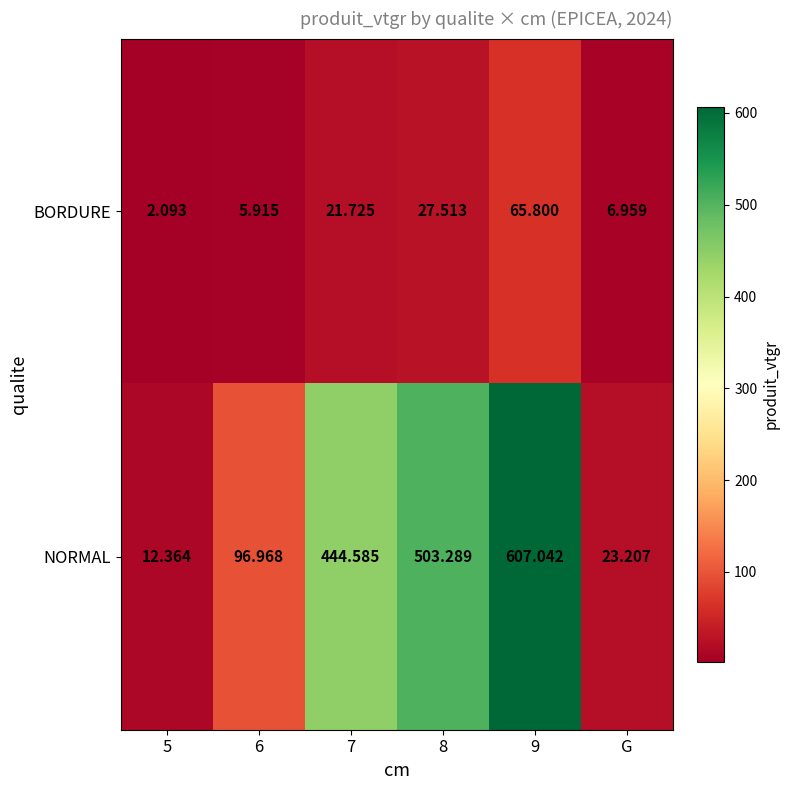

Which series has the largest total across all categories?

NORMAL